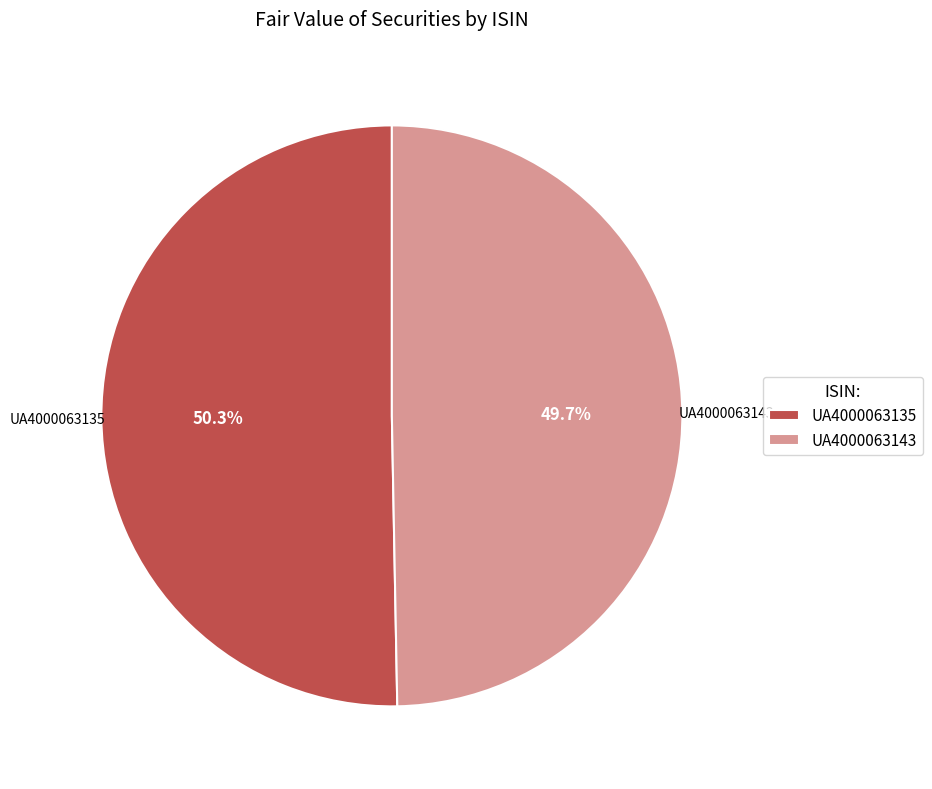

The UA4000063143 slice represents 55% of the pie. True or false?

False